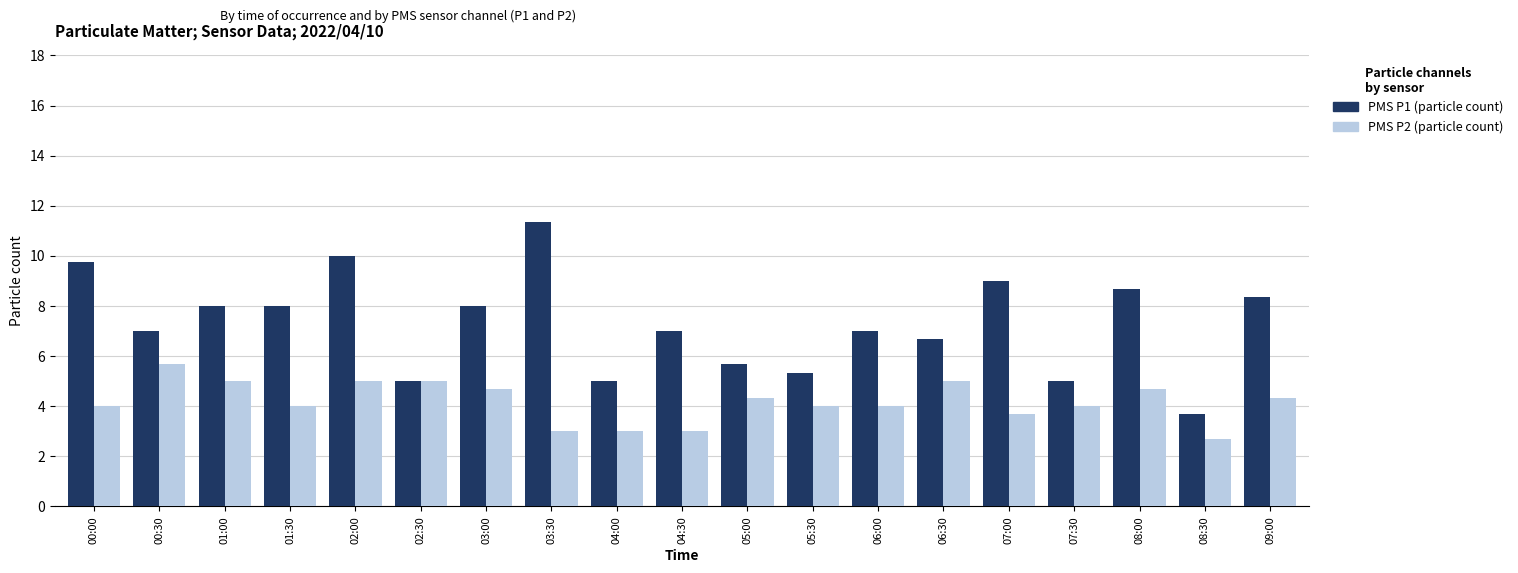

Are the bars grouped side by side (vs. stacked)?

Yes